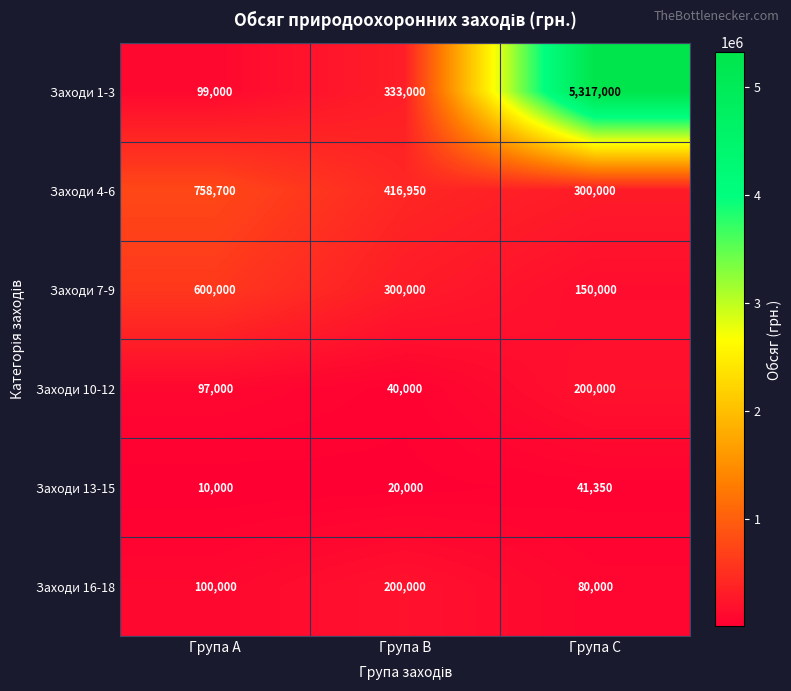

Which series has the widest spread of values?

Заходи 1-3